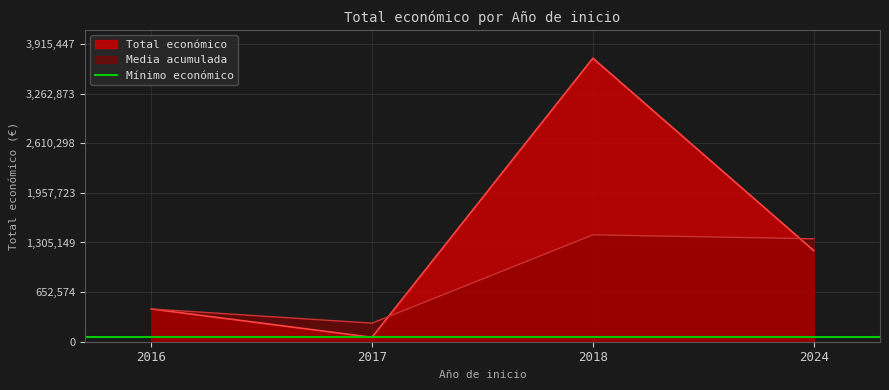

List the labels in order of Total económico value, largest first.

2018, 2024, 2016, 2017